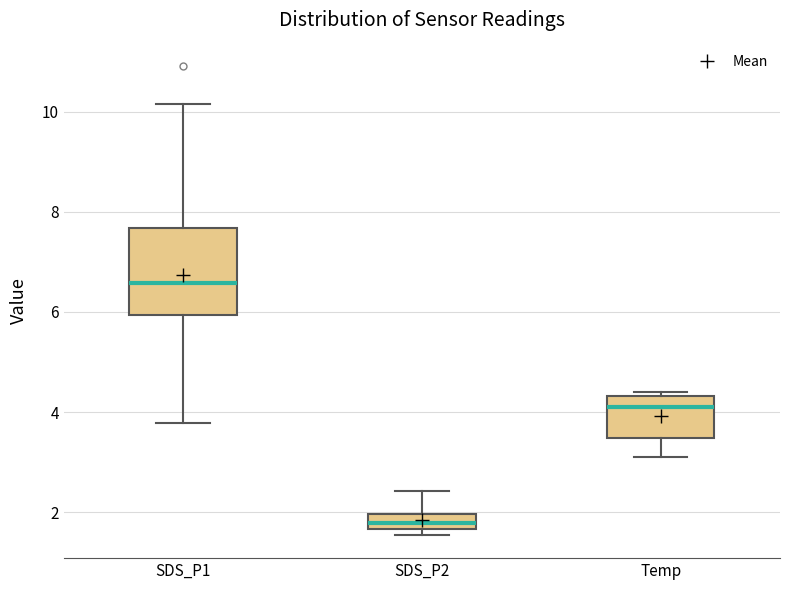

Reading left to right, read every box against the y-axis: the position of its median line, the range the box covers, and the ends of its whiskers. The values are not printed on the chart, so give them approximately, as read against the axis.

SDS_P1: median 6.6, box 6.0 to 7.6, whiskers 3.8 to 10.2
SDS_P2: median 1.8, box 1.6 to 2.0, whiskers 1.6 (just below the box's lower edge) to 2.4
Temp: median 4.2, box 3.4 to 4.4, whiskers 3.2 to 4.4 (just above the box's upper edge)